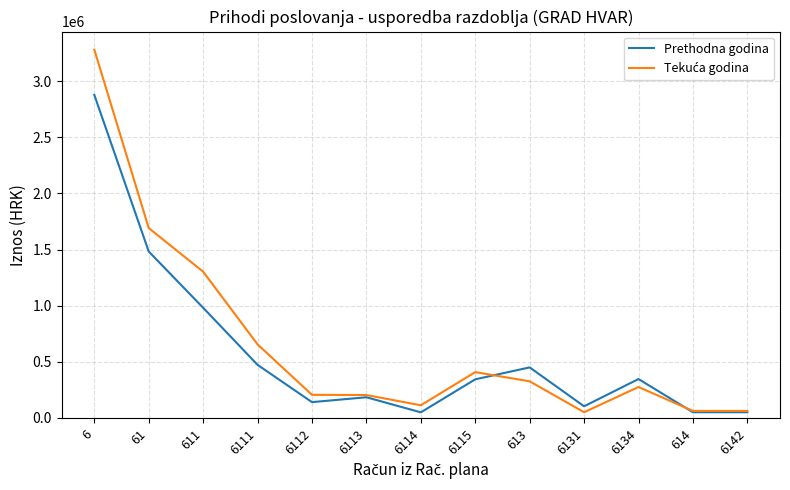

What is the average value of the Prethodna godina series?

579498.7